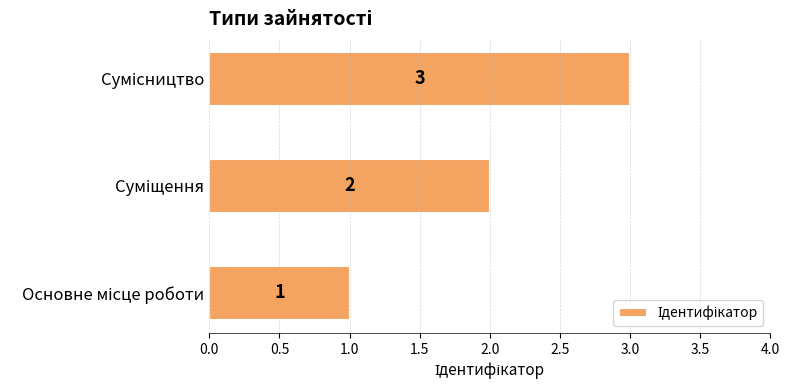

What is the maximum value shown in the chart?

3